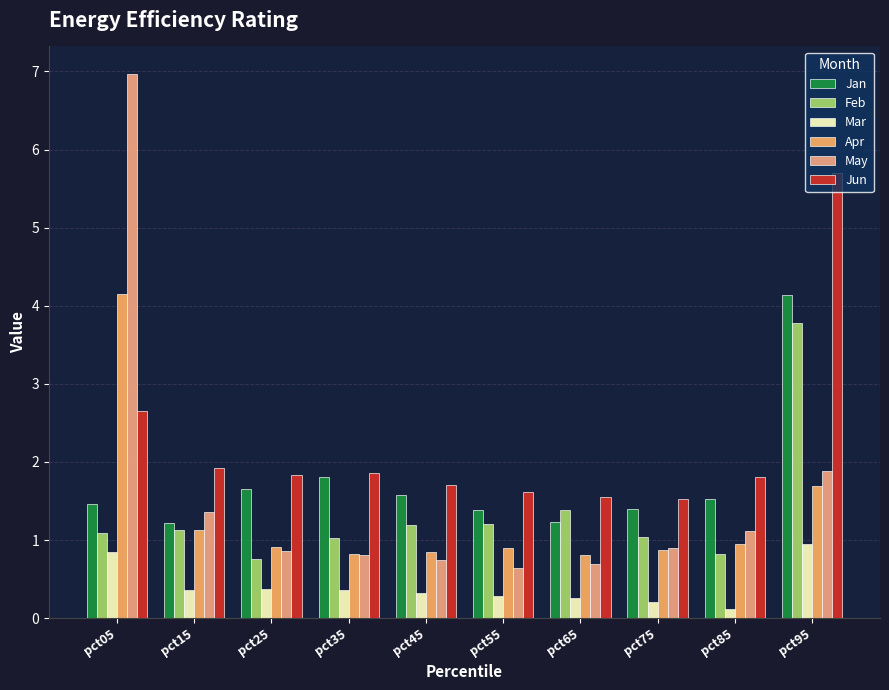

Reading left to right, what are all the values shown in this chart?

Jan: 1.5	1.2	1.7	1.8	1.6	1.4	1.2	1.4	1.5	4.1
Feb: 1.1	1.1	0.8	1.0	1.2	1.2	1.4	1.0	0.8	3.8
Mar: 0.8	0.4	0.4	0.4	0.3	0.3	0.3	0.2	0.1	1.0
Apr: 4.1	1.1	0.9	0.8	0.8	0.9	0.8	0.9	0.9	1.7
May: 7.0	1.4	0.9	0.8	0.7	0.6	0.7	0.9	1.1	1.9
Jun: 2.7	1.9	1.8	1.9	1.7	1.6	1.6	1.5	1.8	5.7